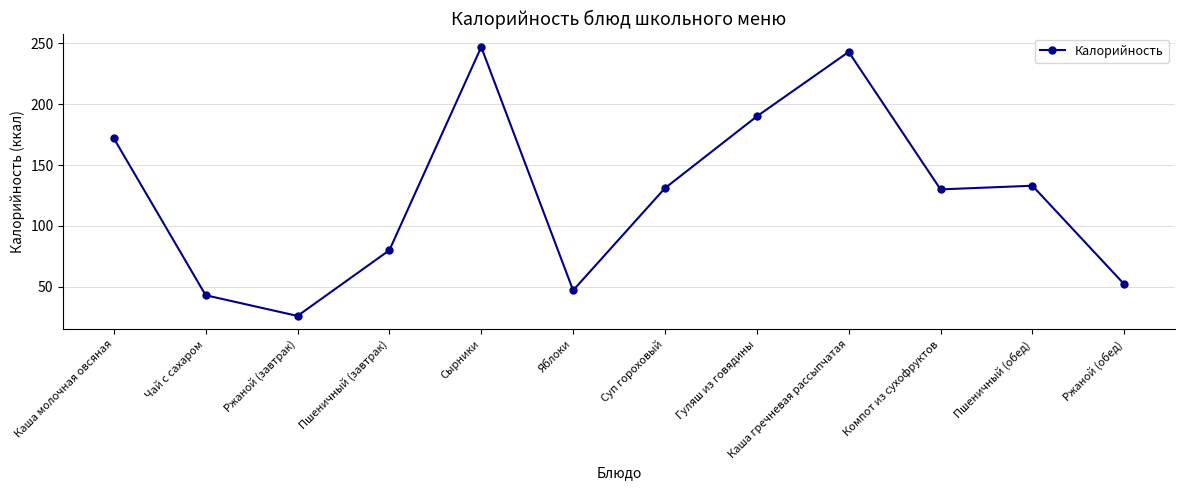

How many interior local valleys (lower than both neighbors) does the data have?

3